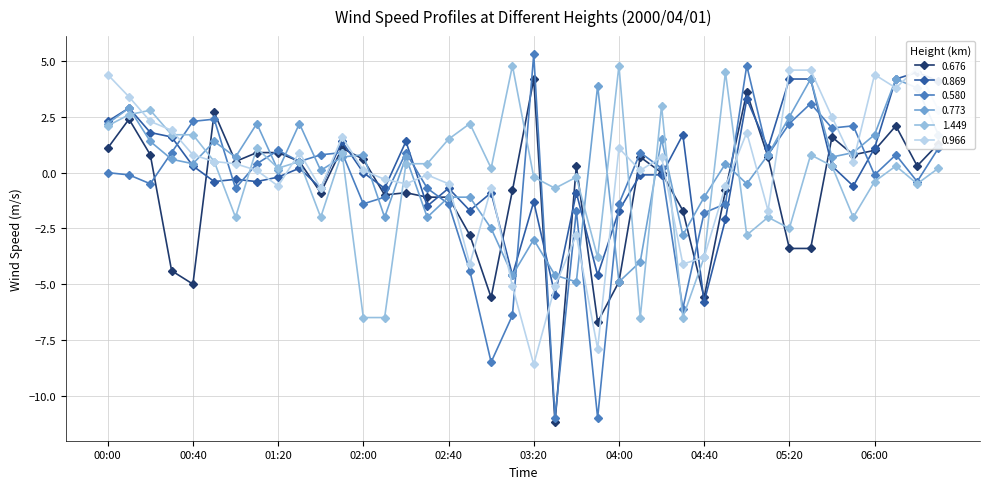

Where is 0.580 nearest to the value -2?

04:40